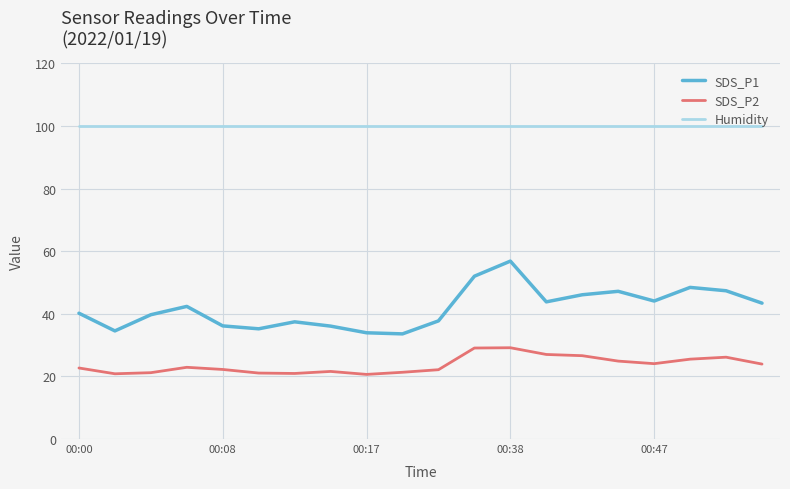

List the series in order of their overall mean, highest first.

Humidity, SDS_P1, SDS_P2